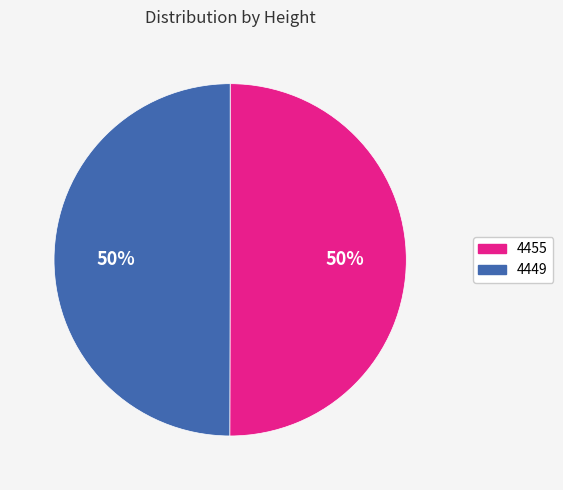

What percentage is the 4449 slice, to the nearest percent?

50%